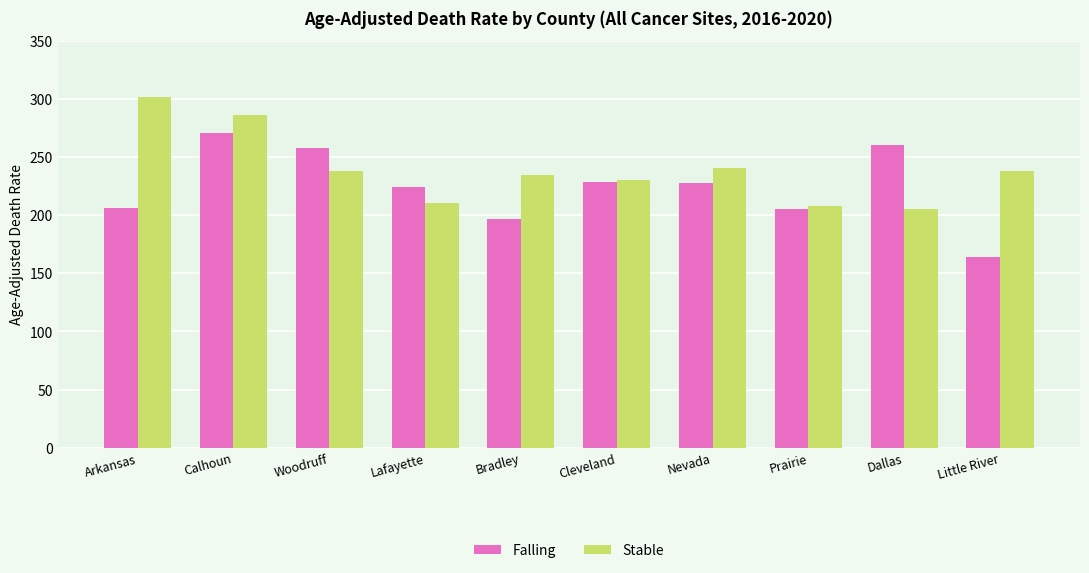

What is the sum of the Falling values at Little River and Woodruff?

422.1